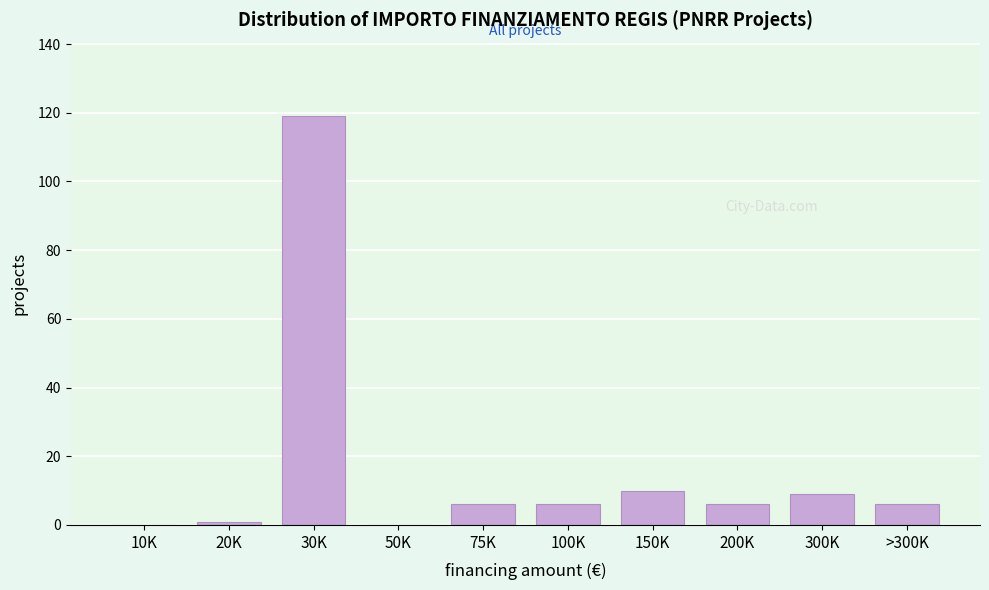

Reading left to right, what are all the values shown in this chart?

10K=0	20K=1	30K=119	50K=0	75K=6	100K=6	150K=10	200K=6	300K=9	>300K=6